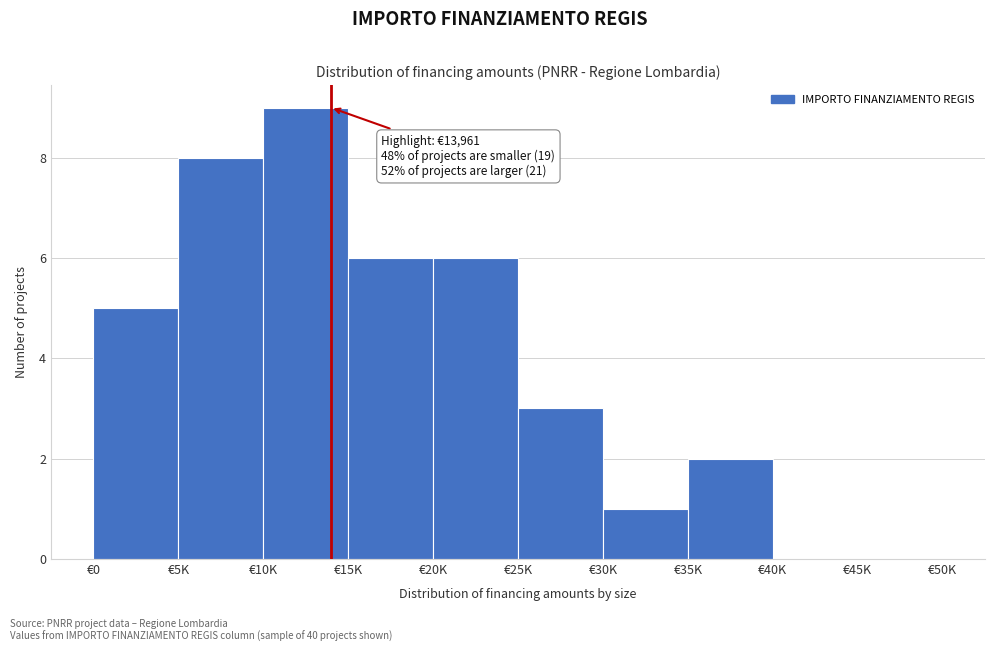

Reading left to right, list all the values displayed in this chart.

€0=5	€5K=8	€10K=9	€15K=6	€20K=6	€25K=3	€30K=1	€35K=2	€40K=0	€45K=0